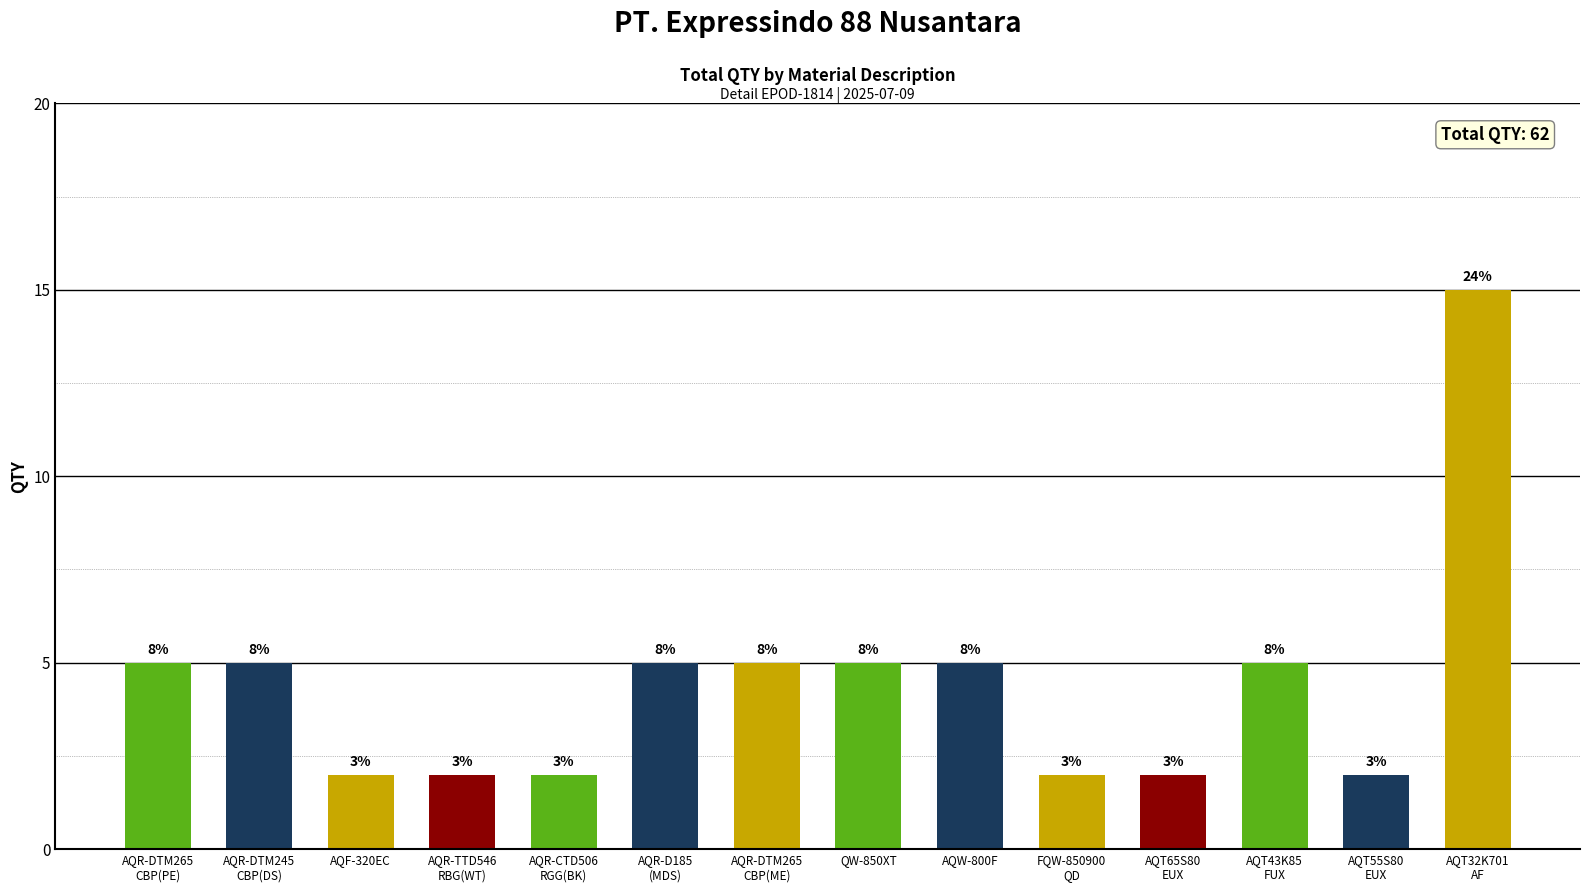

Reading left to right, list all the values displayed in this chart.

AQR-DTM265
CBP(PE)=5	AQR-DTM245
CBP(DS)=5	AQF-320EC=2	AQR-TTD546
RBG(WT)=2	AQR-CTD506
RGG(BK)=2	AQR-D185
(MDS)=5	AQR-DTM265
CBP(ME)=5	QW-850XT=5	AQW-800F=5	FQW-850900
QD=2	AQT65S80
EUX=2	AQT43K85
FUX=5	AQT55S80
EUX=2	AQT32K701
AF=15